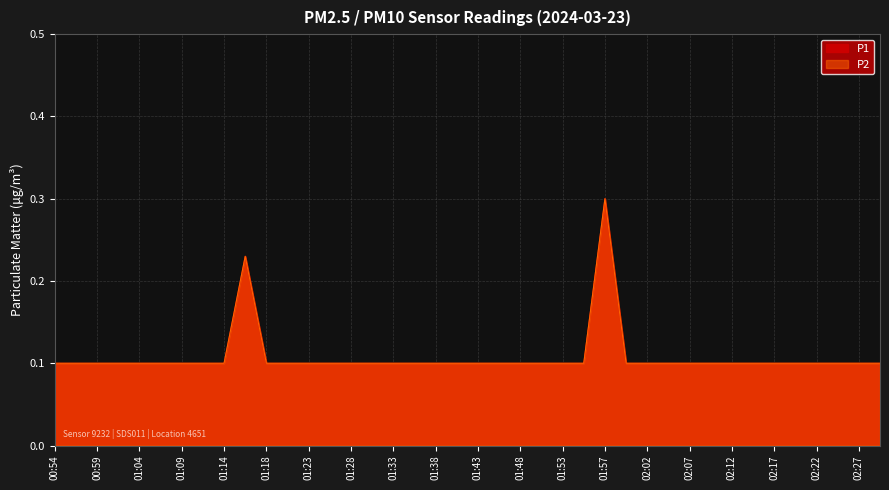

At which label does P1 reach its peak?

01:57